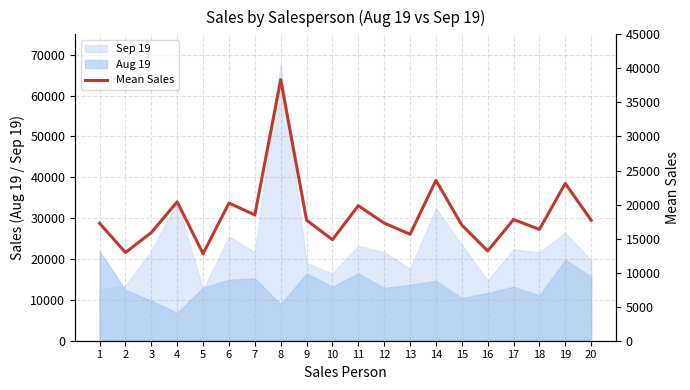

What is the maximum value shown in the chart?

38350.0